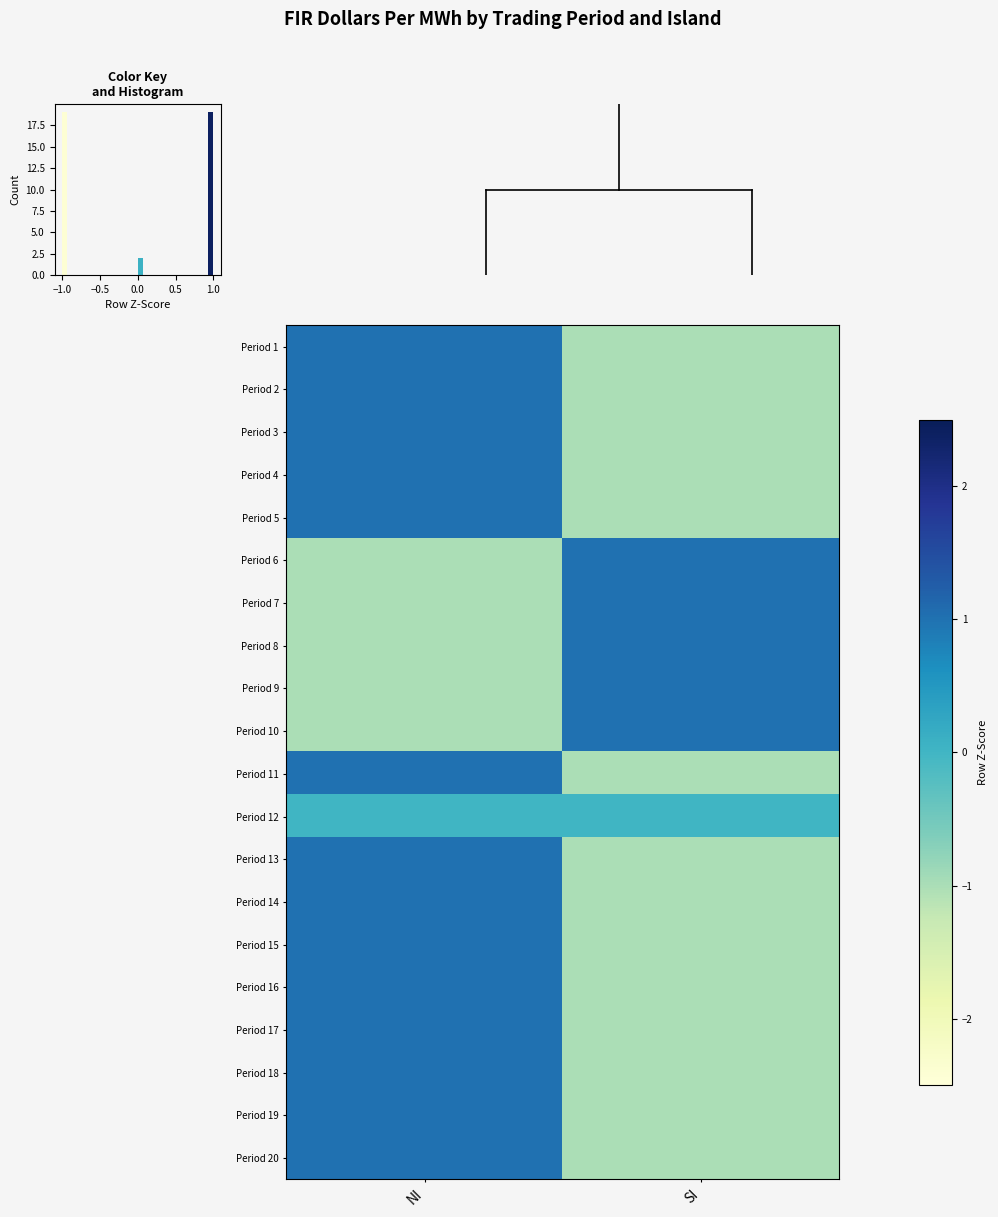

What is the minimum value shown in the chart?

-1.0